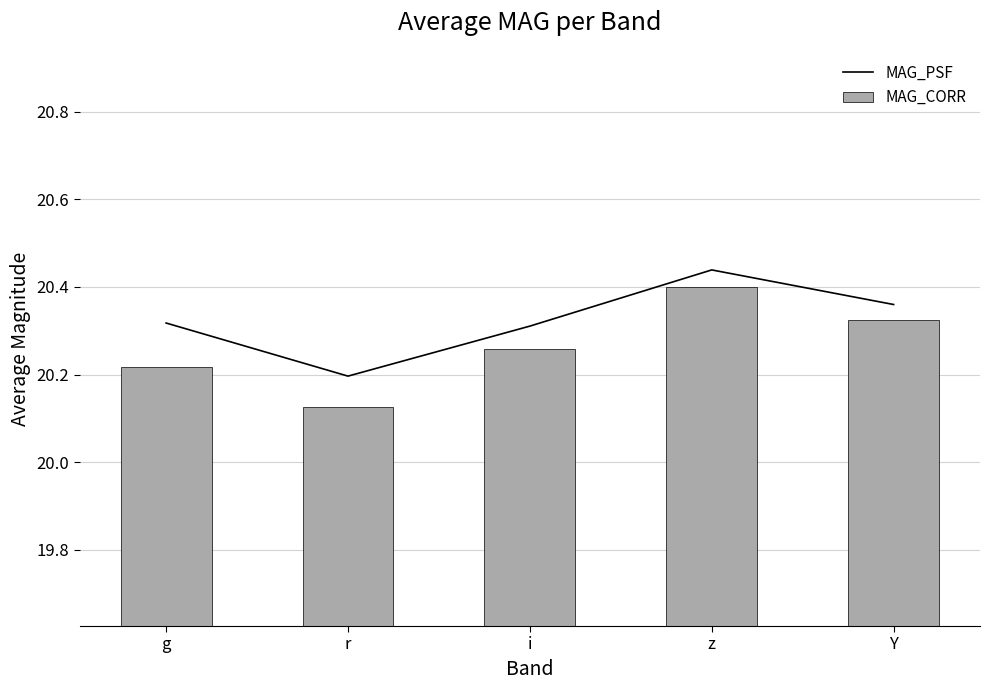

What is the highest value of the MAG_CORR series?

20.4